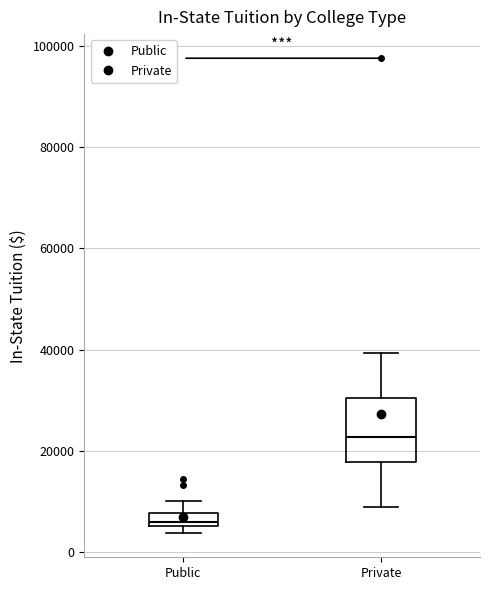

Which box is the tallest, from its lower edge to its upper edge?

Private